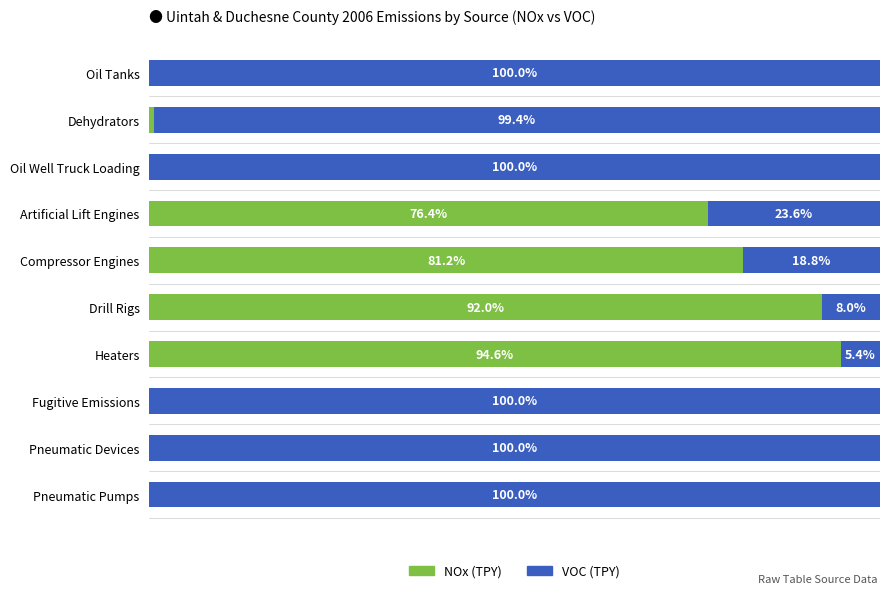

Where is NOx (TPY) nearest to the value 47?

Artificial Lift Engines